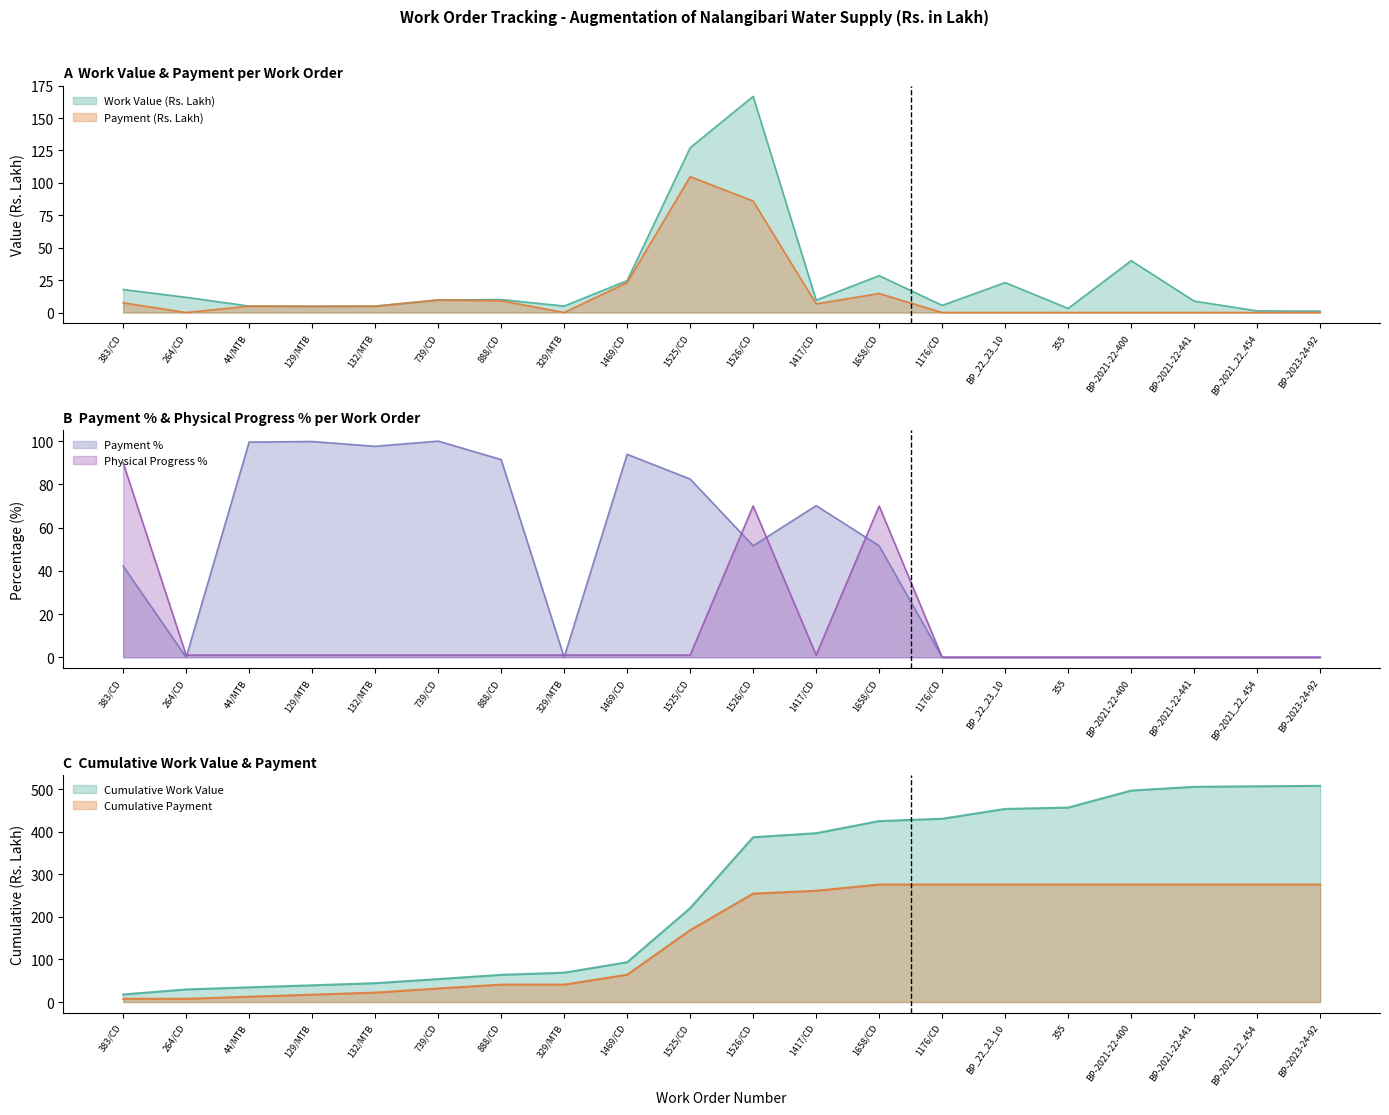

True or false: Work Value (Rs. Lakh) has a value of 15.3 at 888/CD.

False